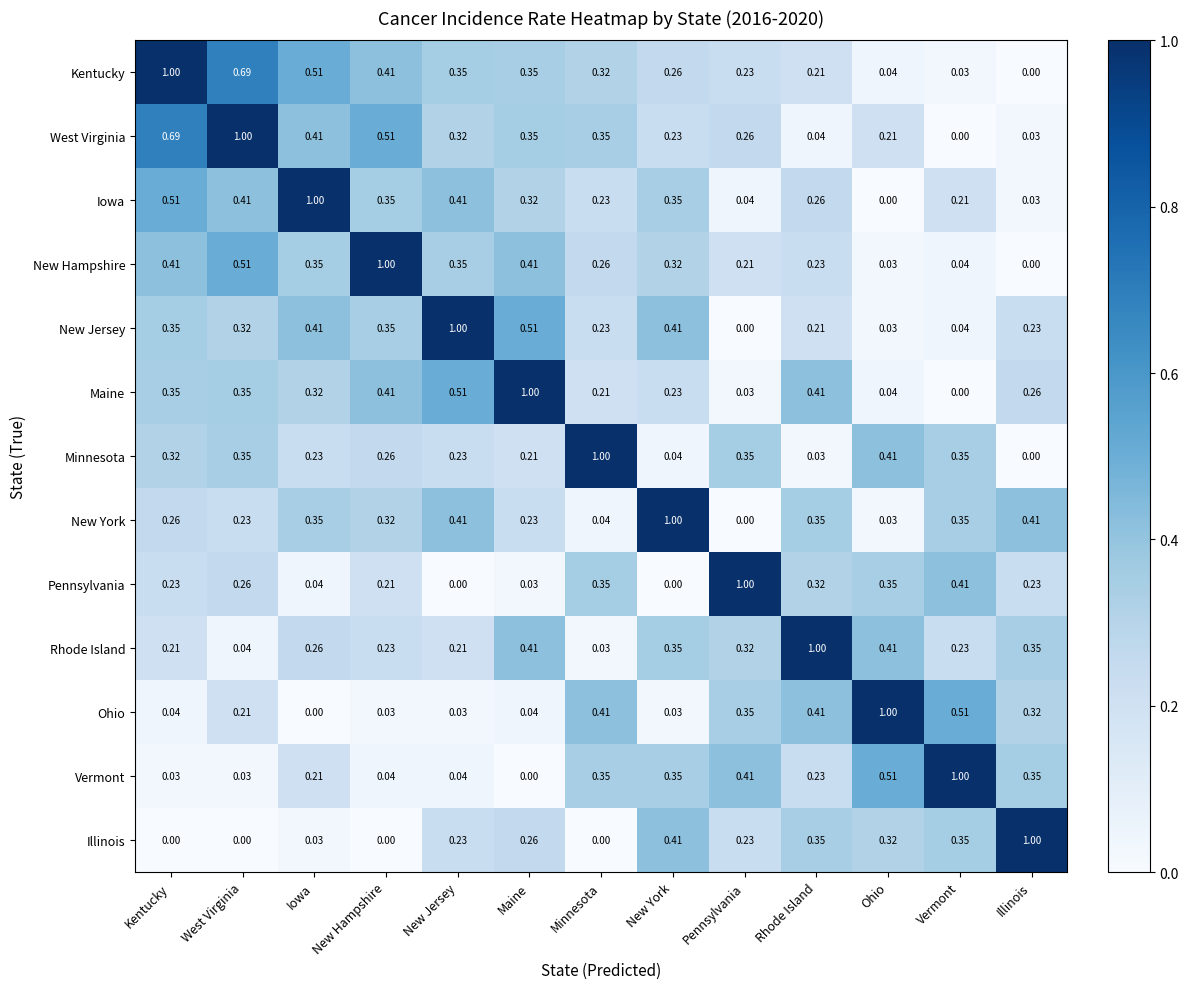

At which label is West Virginia closest to 0?

Vermont